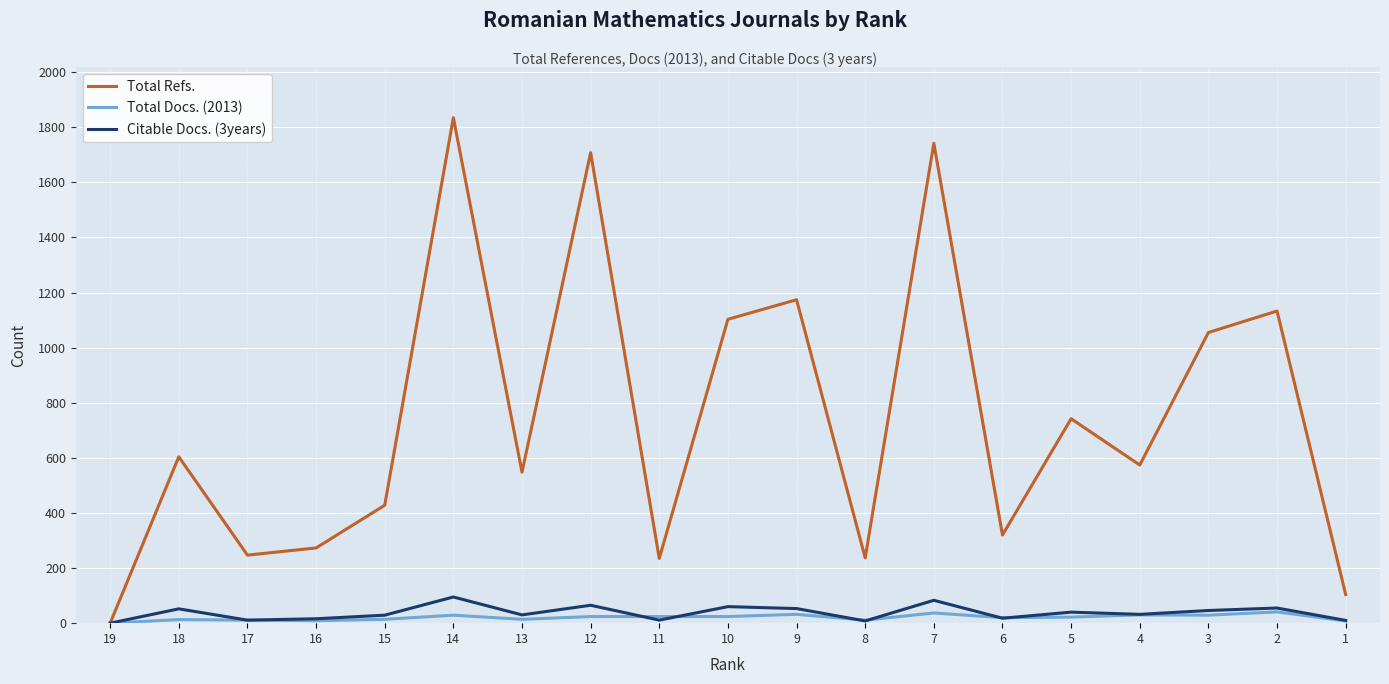

Which series has the largest total across all categories?

Total Refs.